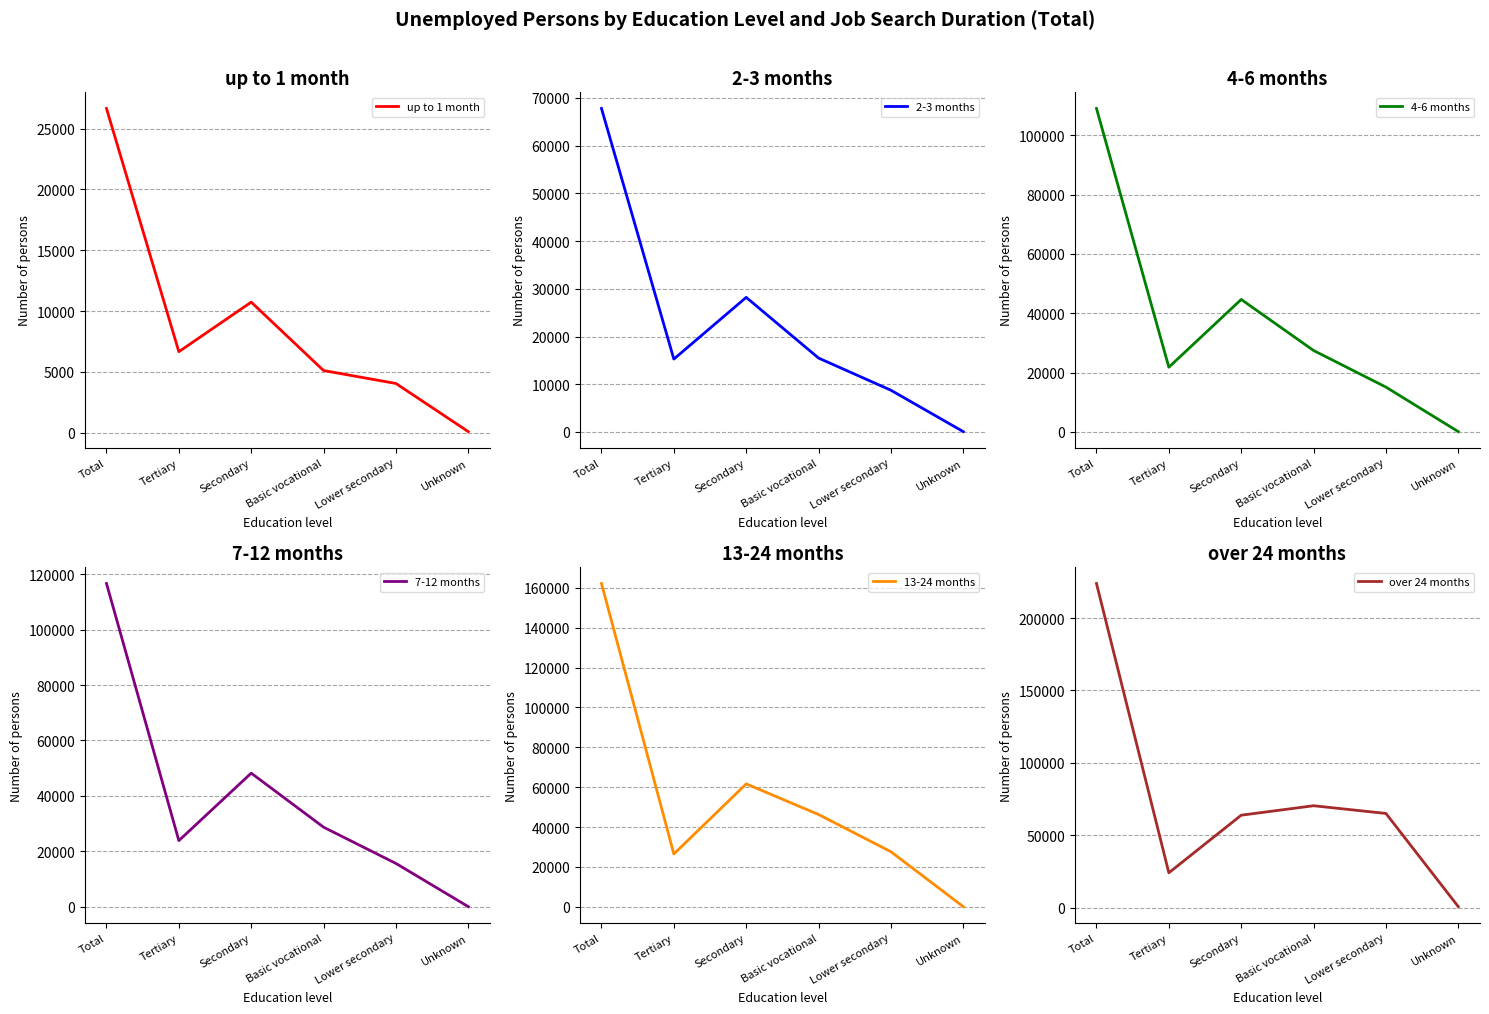

Which has a higher value, Total or Secondary?

Total